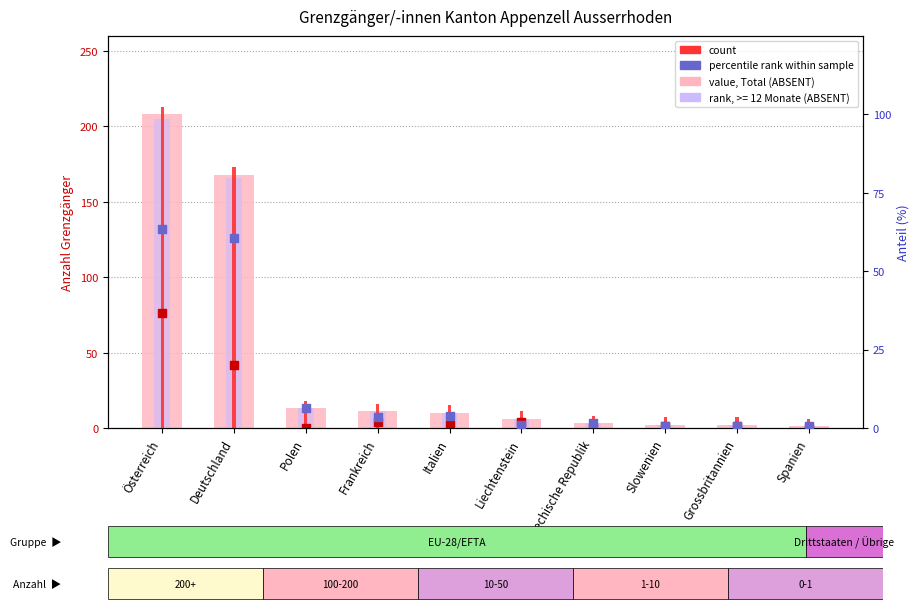

At which category is the sum across all series the highest?

Österreich